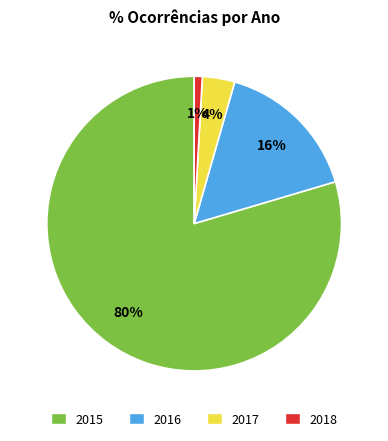

How many slices are in this pie chart?

4